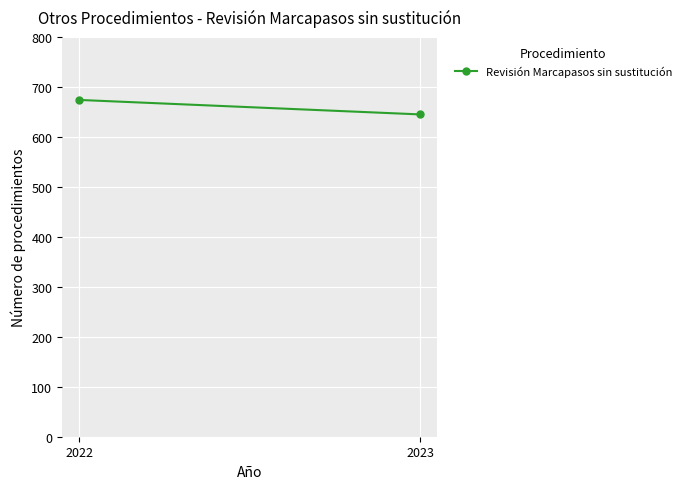

What is the change in value from 2022 to 2023?

-29